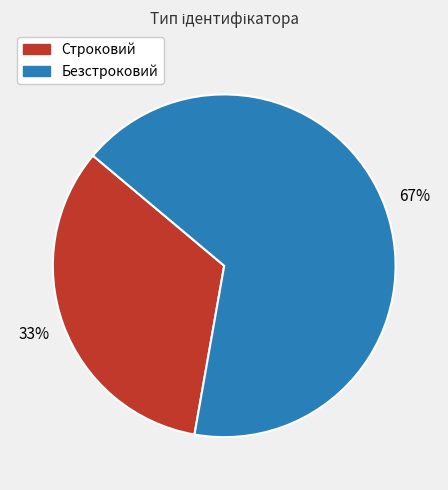

To the nearest percent, what is the combined percentage of Строковий and Безстроковий?

100%